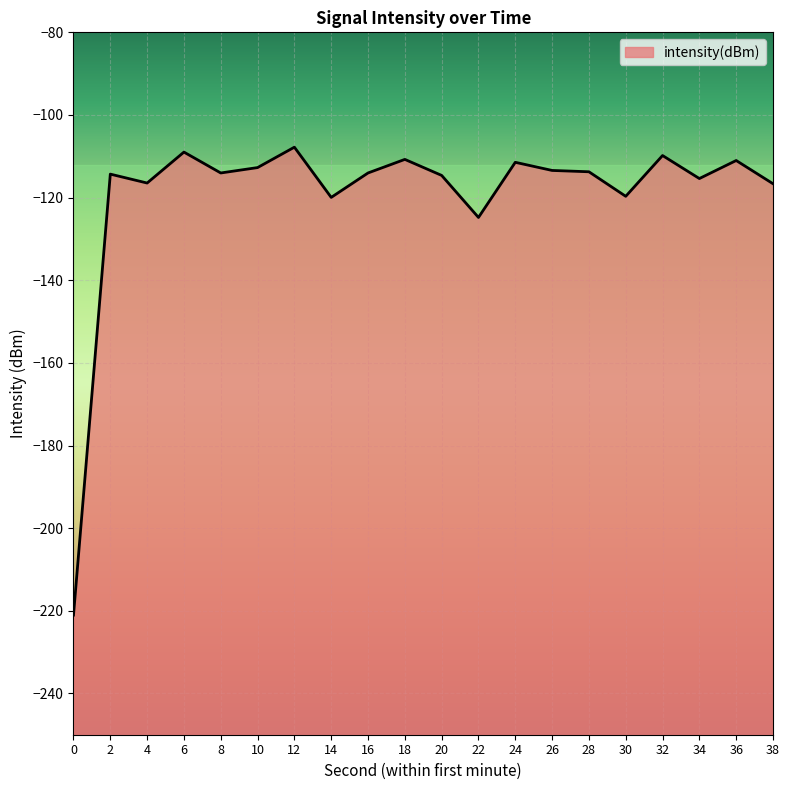

List the labels in order of value, largest first.

12, 6, 32, 18, 36, 24, 10, 26, 28, 16, 8, 2, 20, 34, 4, 38, 30, 14, 22, 0